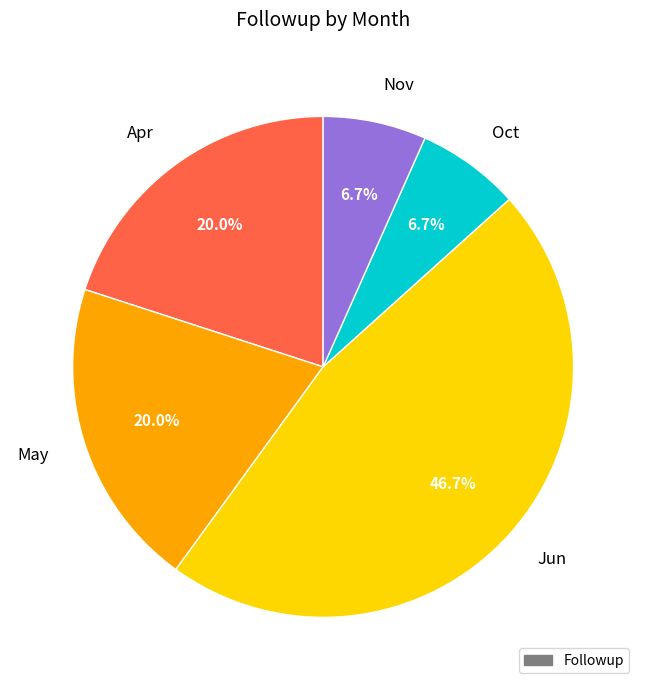

True or false: Apr accounts for 20% of the total.

True